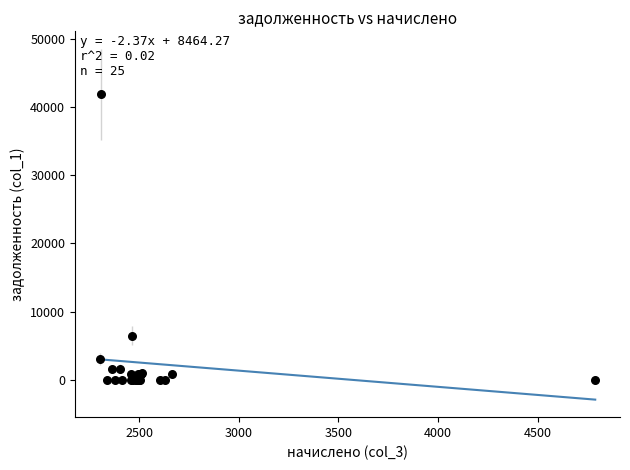

What Y value in the scatter plot is closest to 20911?

6458.1